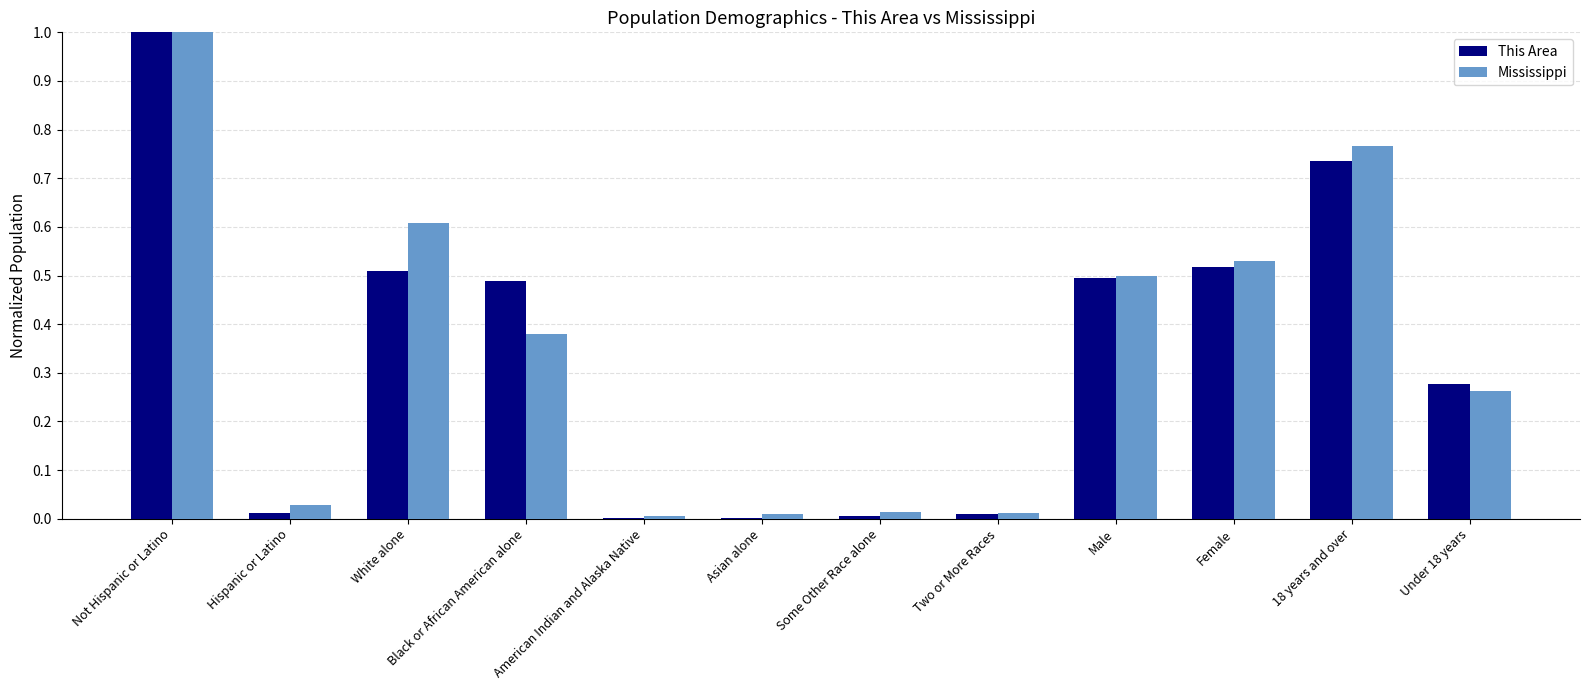

Which series has the widest spread of values?

This Area